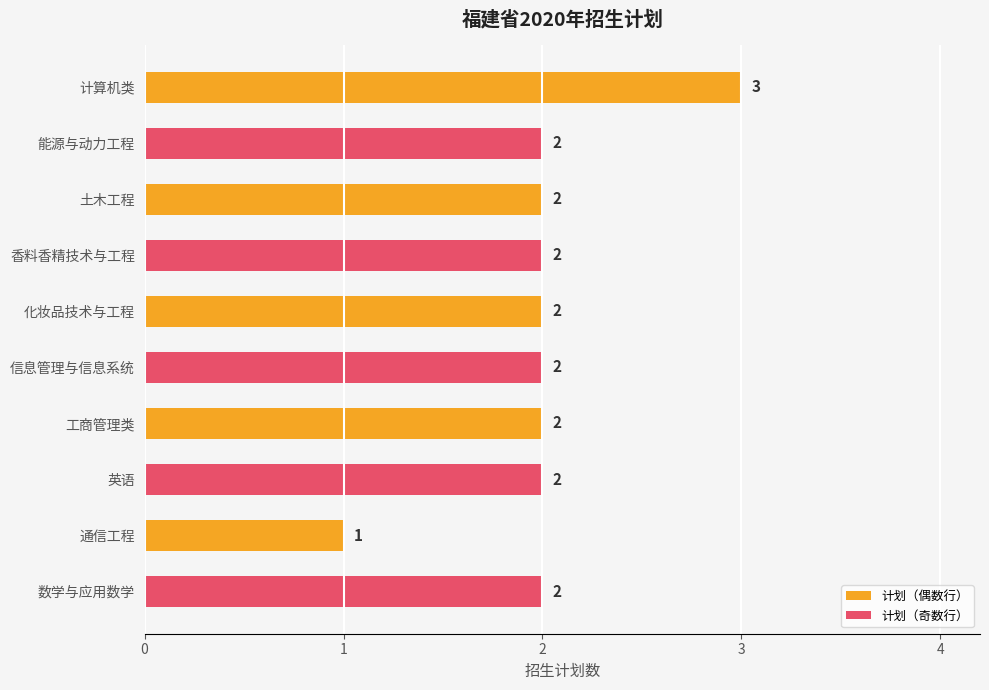

Reading top to bottom, what are all the values shown in this chart?

计算机类=3	能源与动力工程=2	土木工程=2	香料香精技术与工程=2	化妆品技术与工程=2	信息管理与信息系统=2	工商管理类=2	英语=2	通信工程=1	数学与应用数学=2